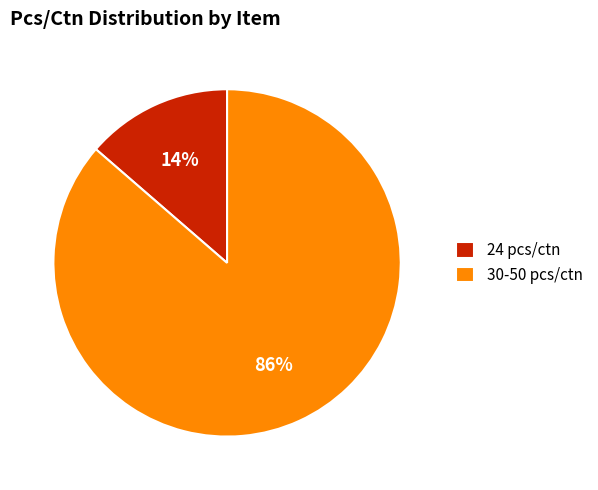

How many slices are in this pie chart?

2